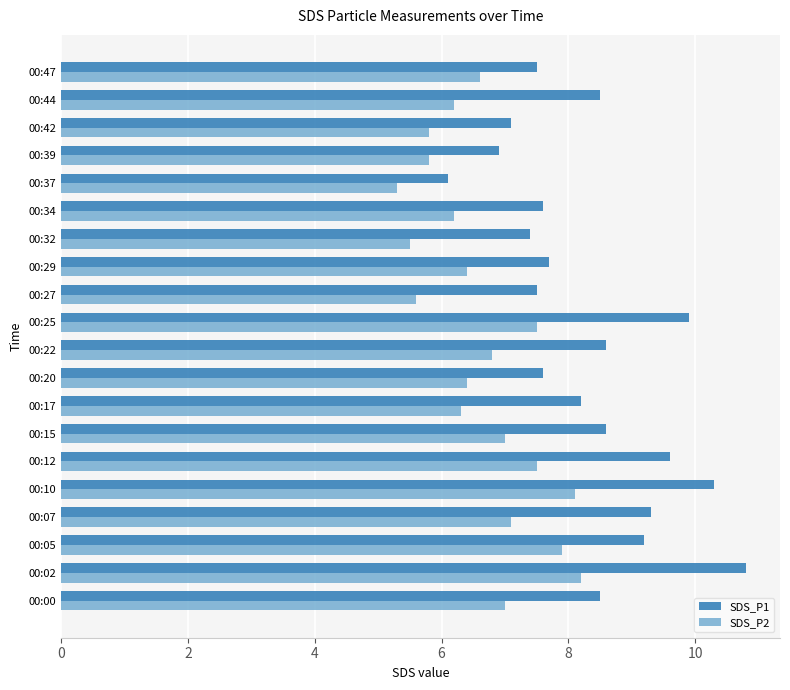

What is the difference between the second highest and minimum values in the SDS_P1 series?

4.2